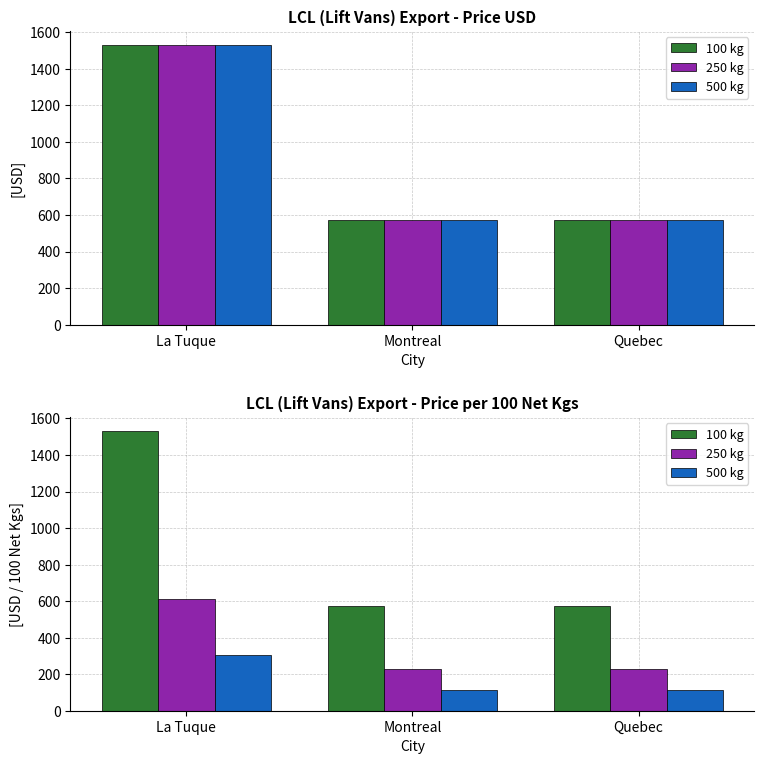

What is the spread (max minus min) of values at Quebec?

460.0